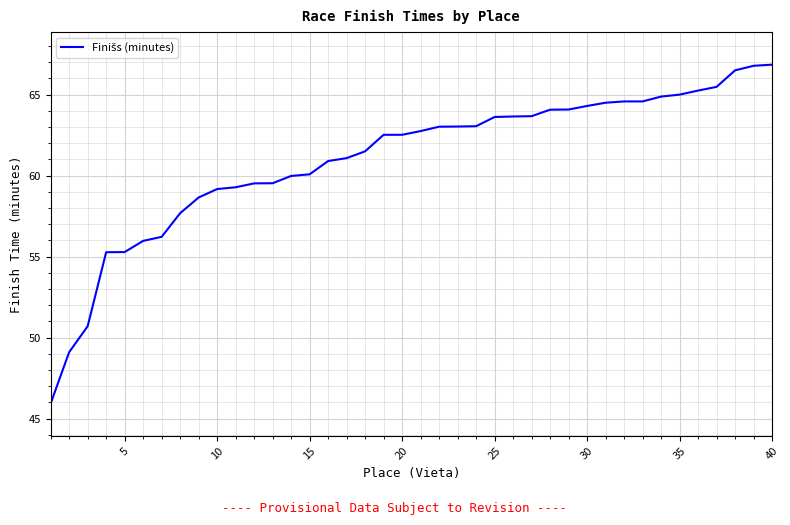

What is the minimum value shown in the chart?

45.9